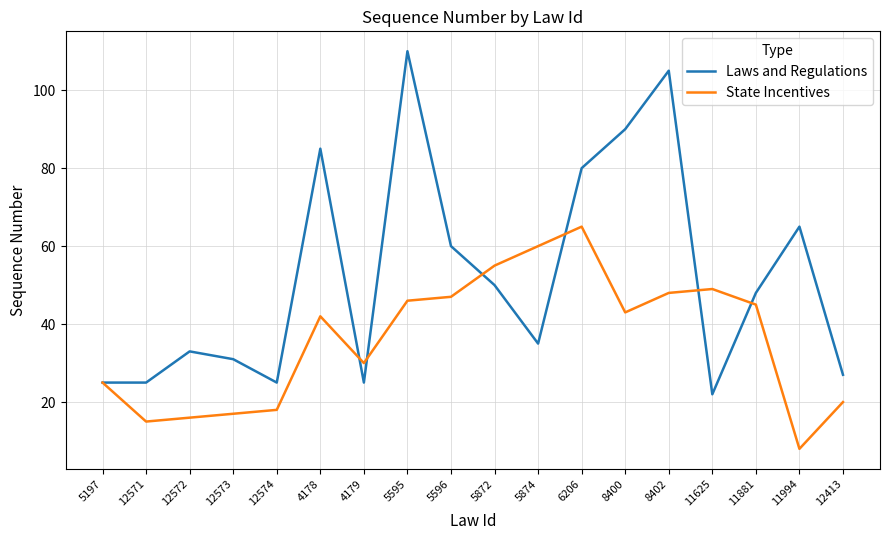

What is the approximate value of State Incentives at 11625?

49